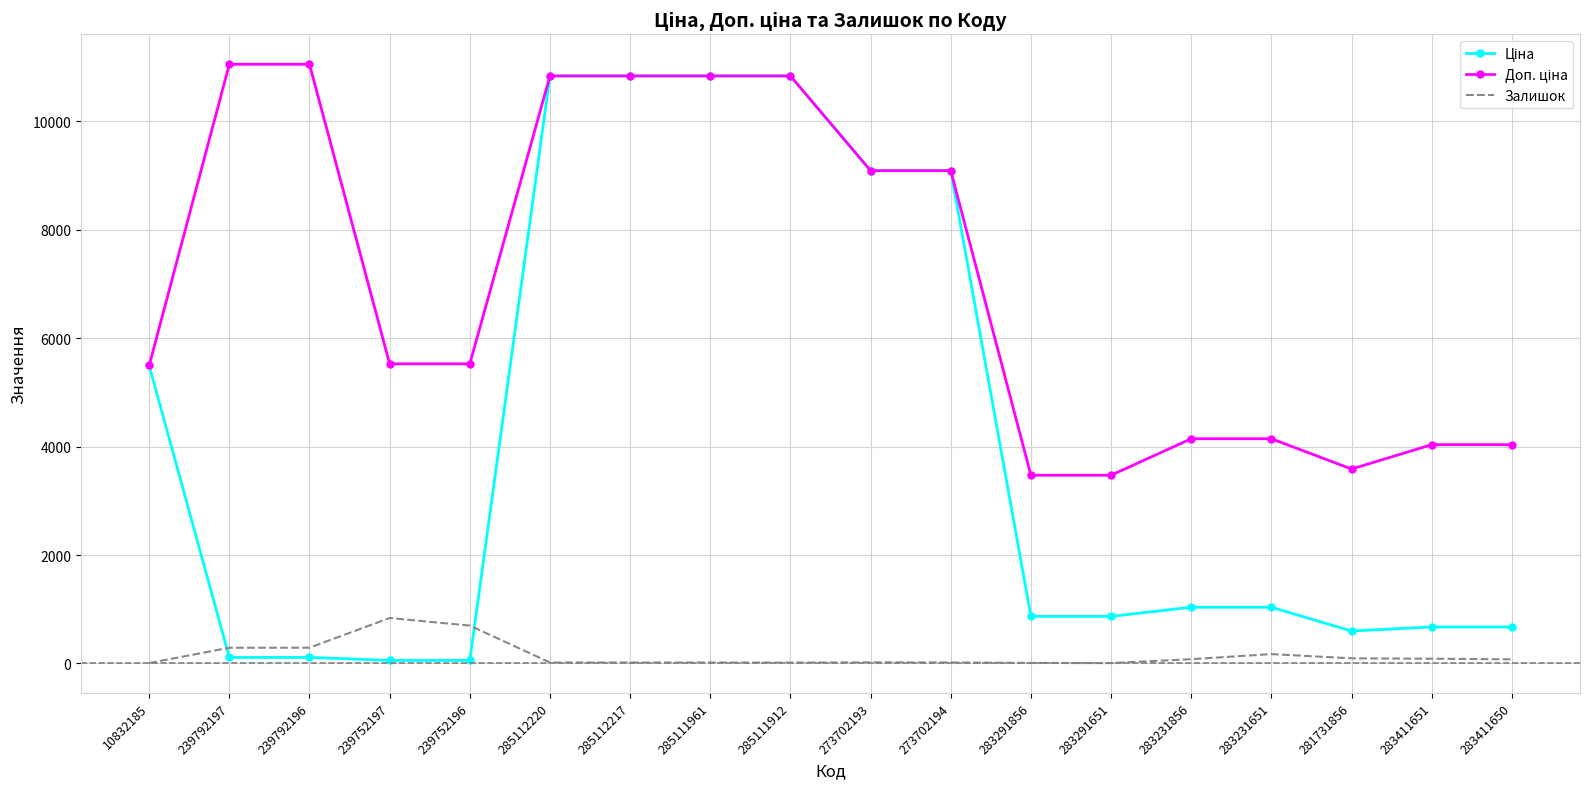

What position from the left is 273702193?

10